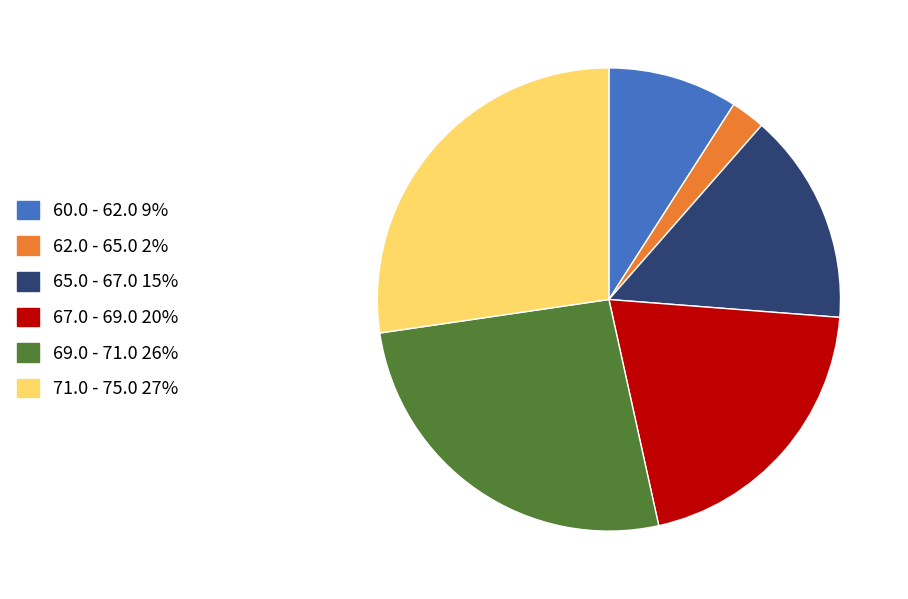

Is there a majority slice in this chart?

No